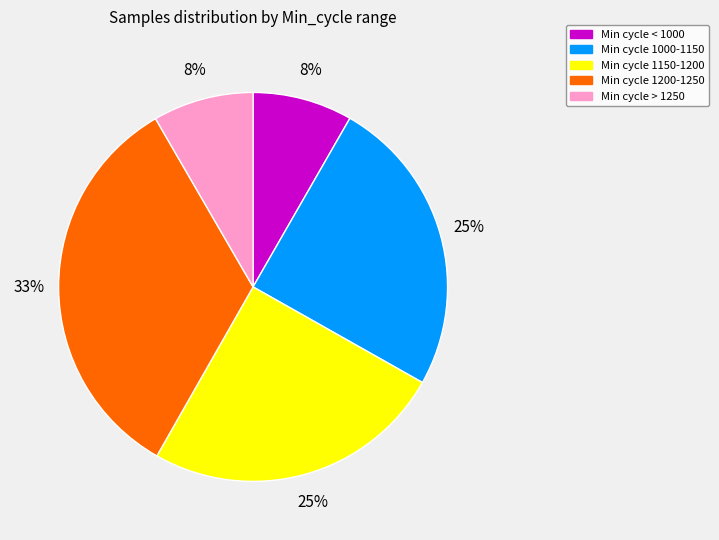

How many segments does this pie chart have?

5